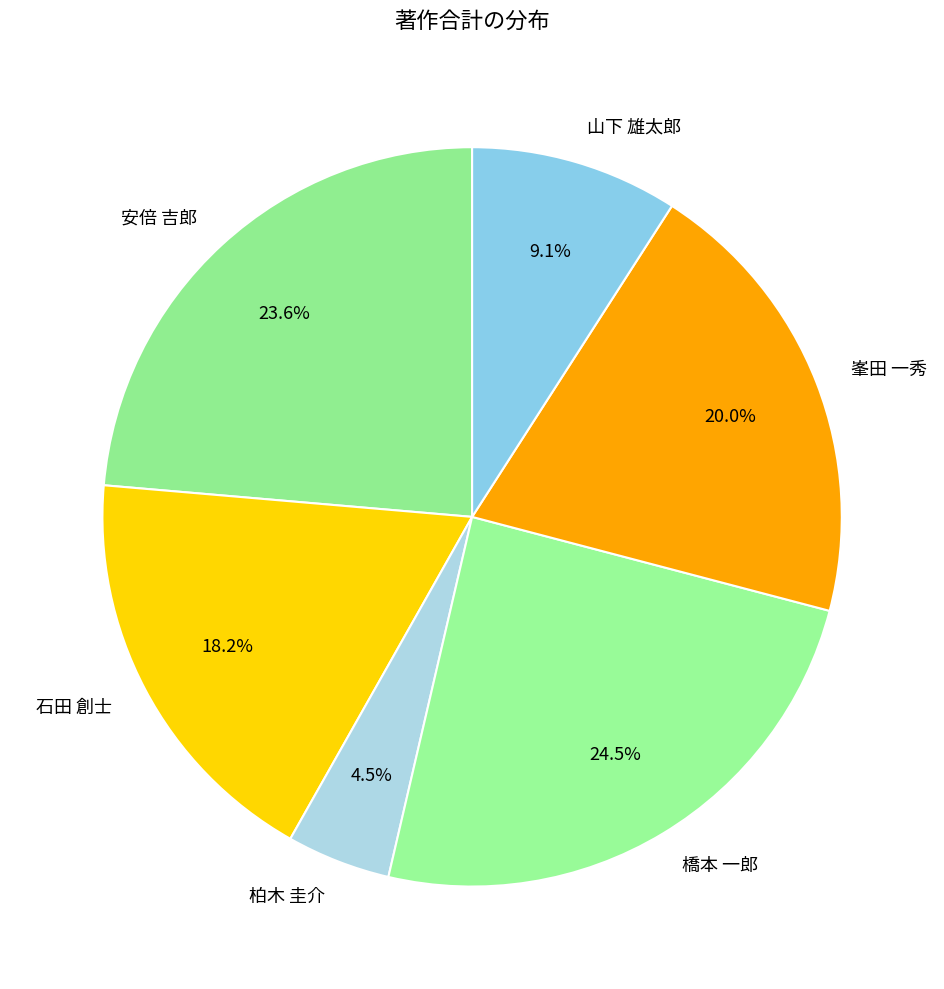

Count the number of slices in the pie.

6